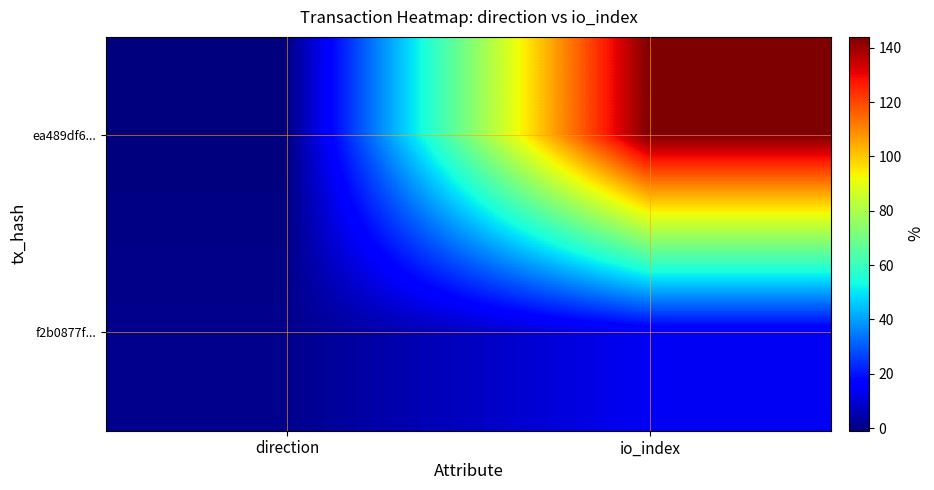

Reading left to right, list all the values displayed in this chart.

ea489df6...: direction=-1	io_index=144
f2b0877f...: direction=1	io_index=14